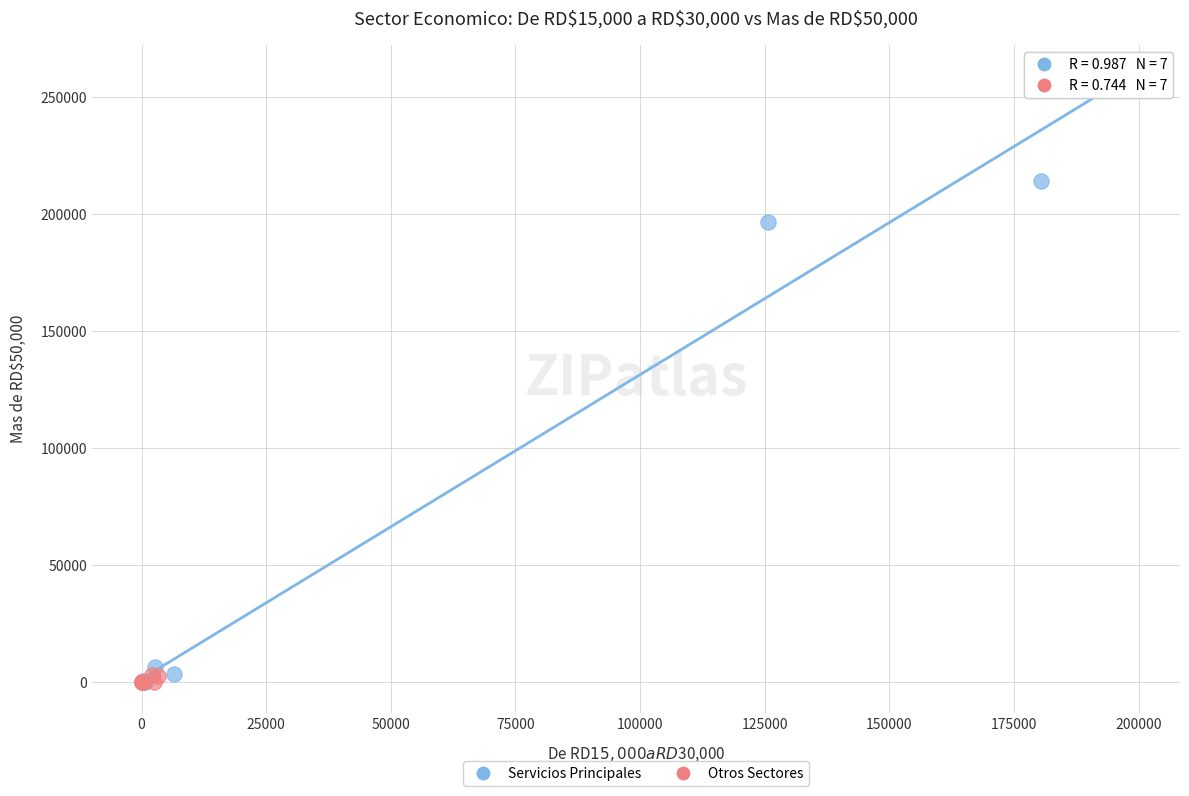

Which series has the widest spread of Y values?

Servicios Principales